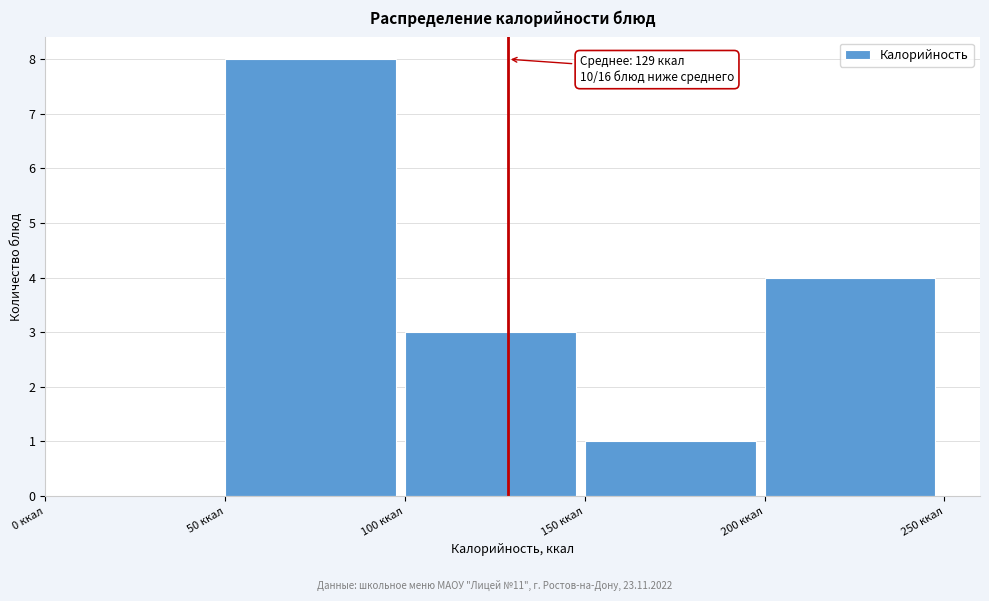

Over which range of the x-axis is the bar tallest?

50 to 100